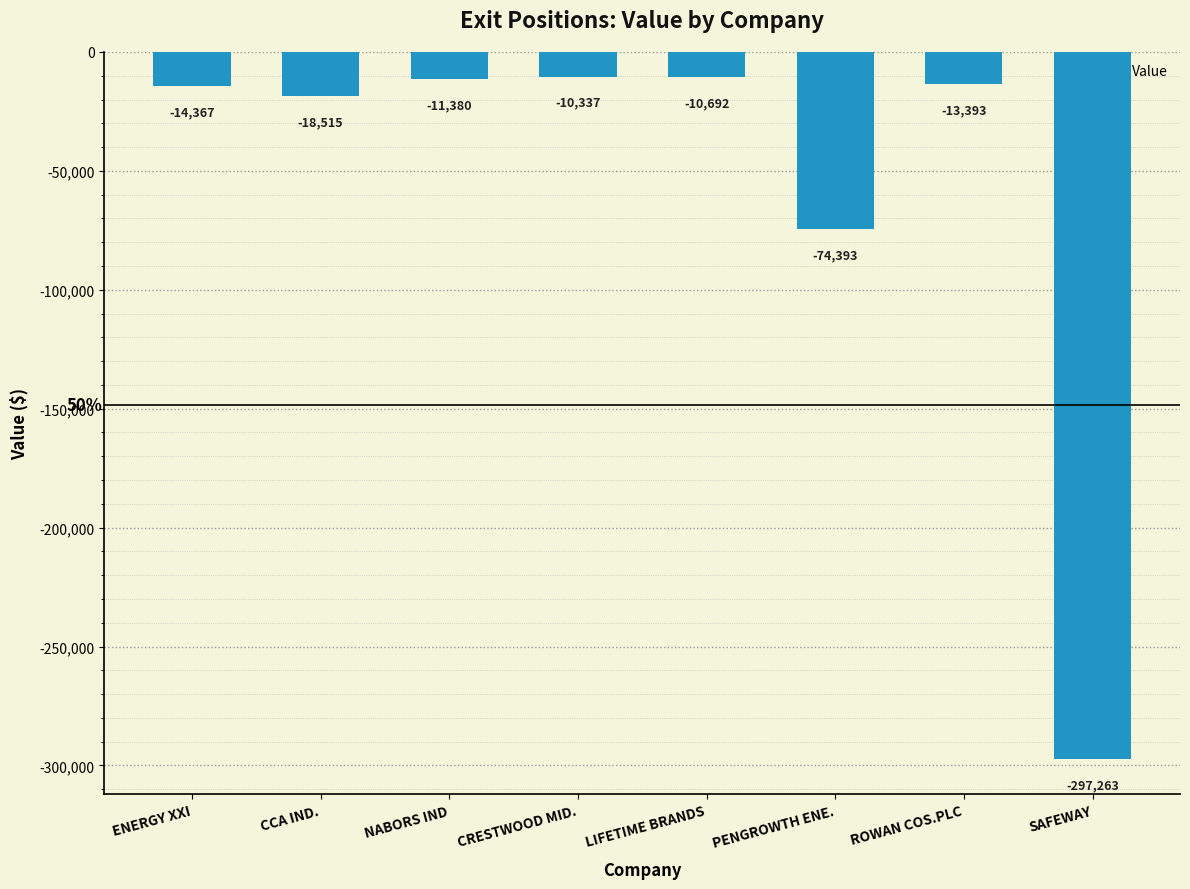

Does the chart contain any negative values?

Yes